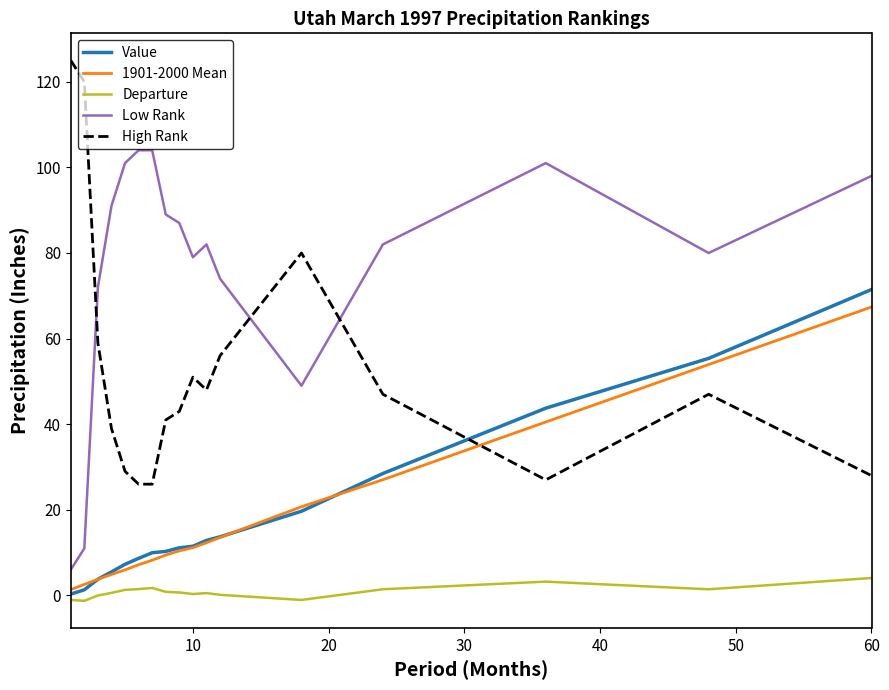

True or false: 1901-2000 Mean and Low Rank intersect in this chart.

False